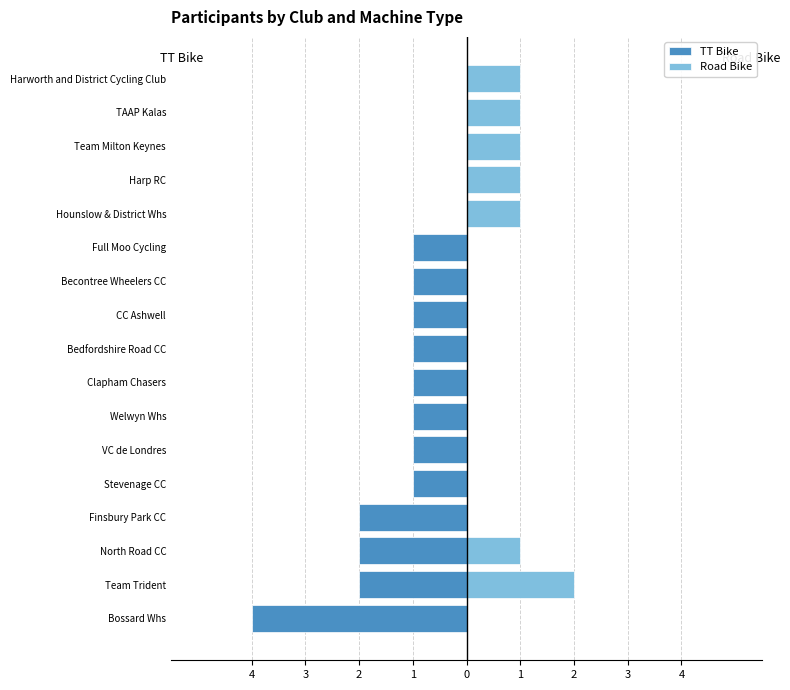

How many groups of bars are there?

17